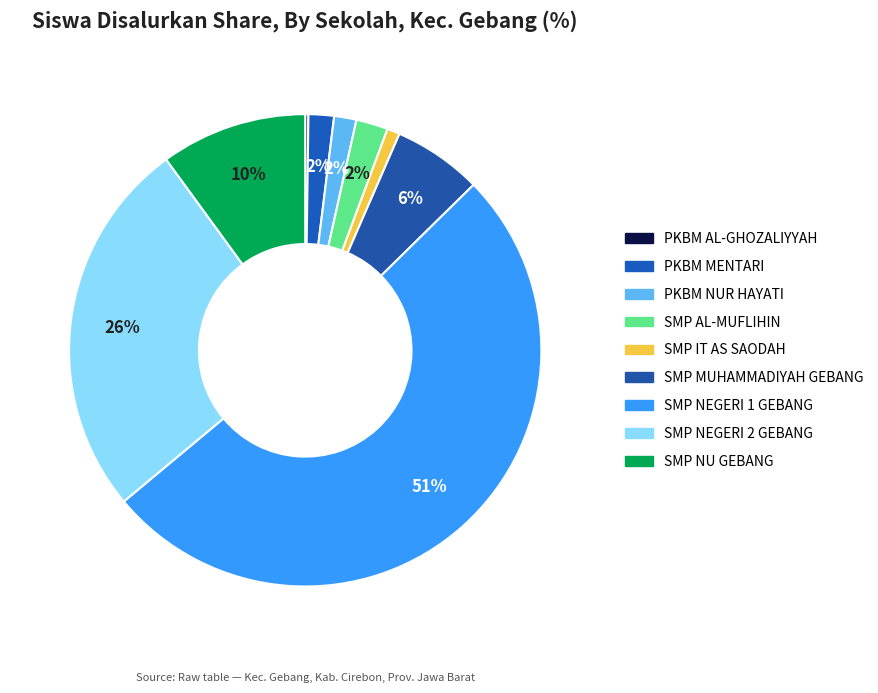

How much of the chart is everything except SMP NEGERI 1 GEBANG?

48.7%